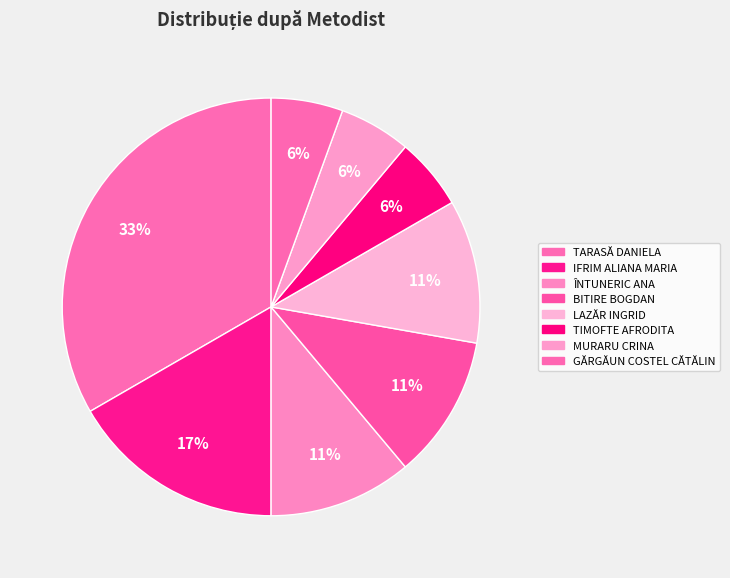

Combined, what portion of the pie is LAZĂR INGRID and TIMOFTE AFRODITA?

16.7%